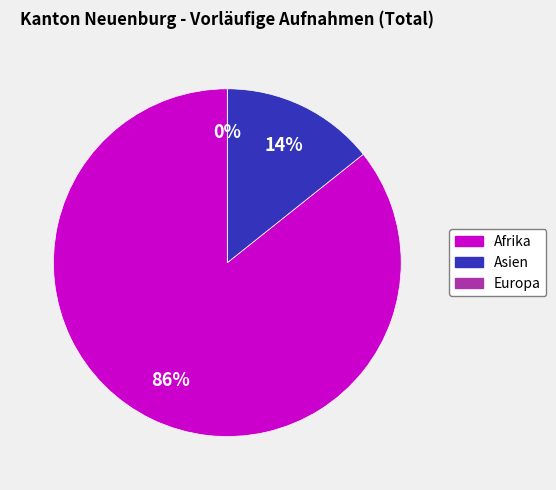

What is the smallest slice in the pie chart?

Europa